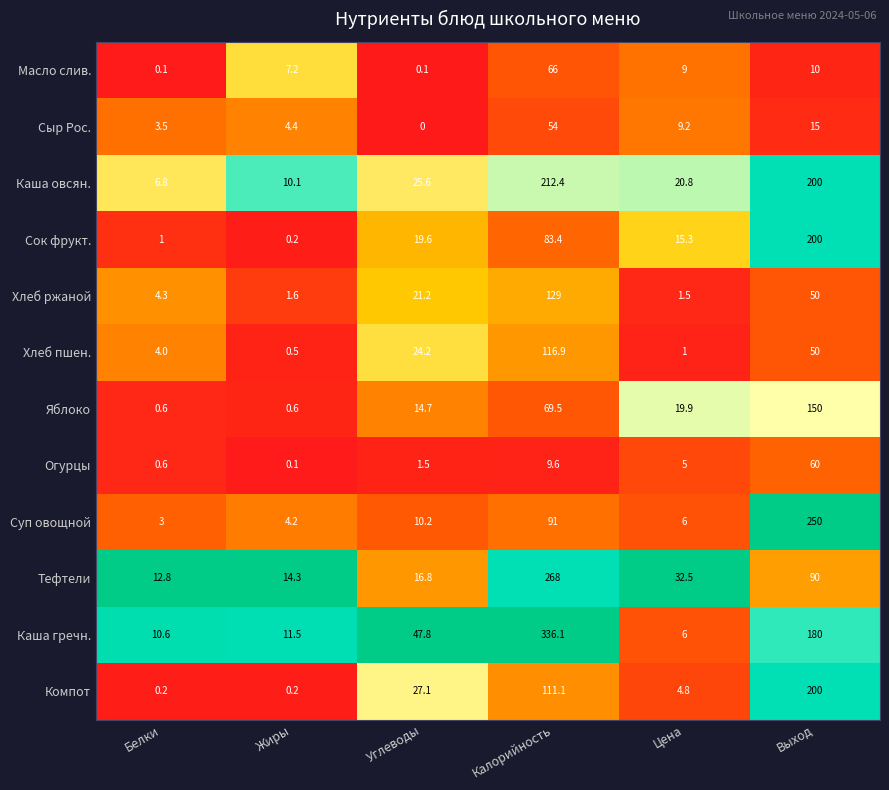

What is the sum of all Хлеб ржаной values?

207.6